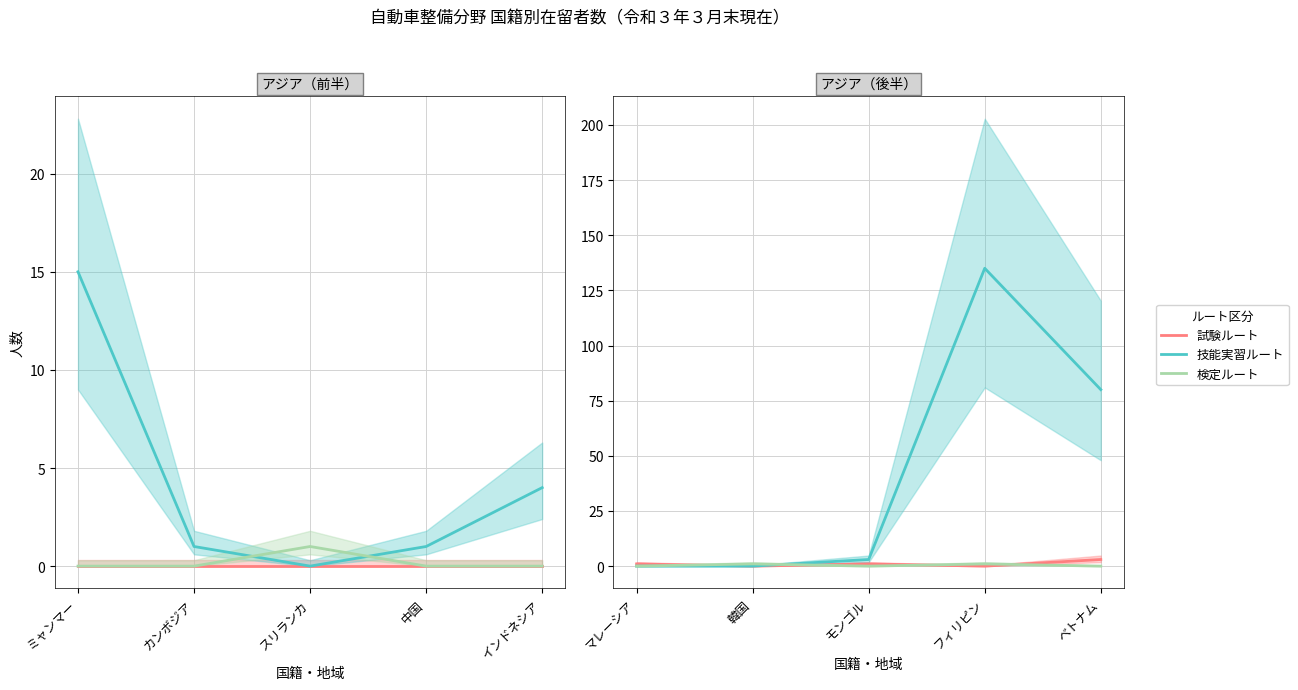

At how many categories does at least one series exceed 48?

2